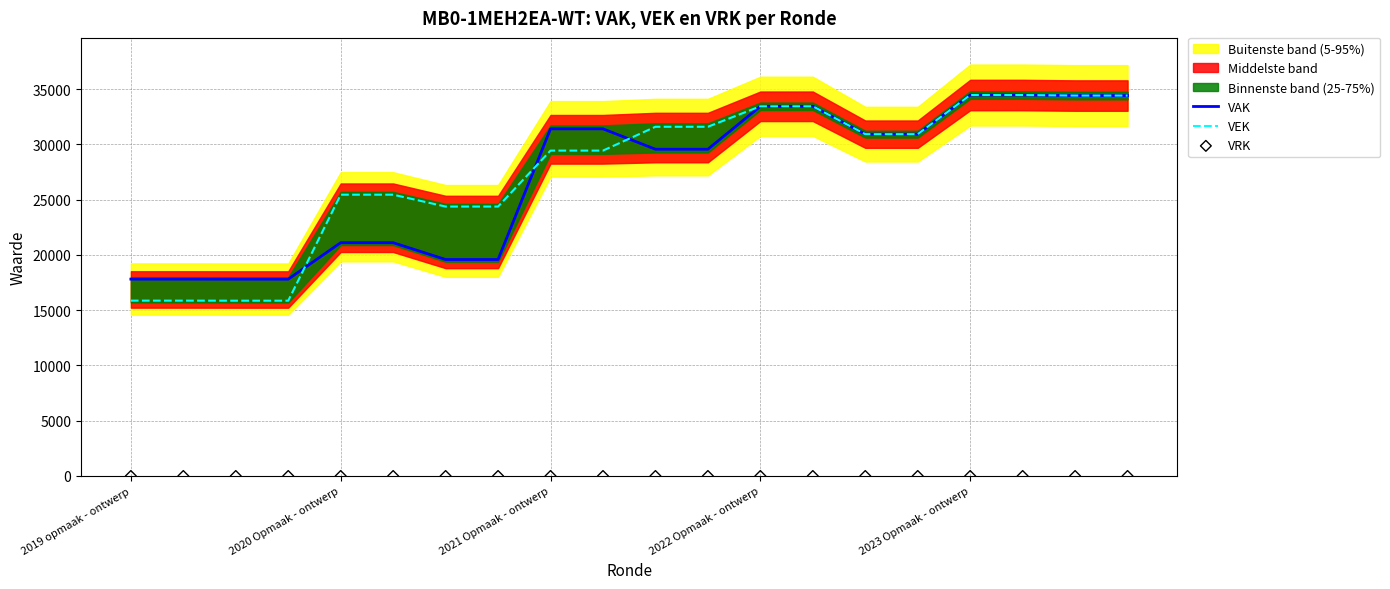

Which series reaches the maximum Y coordinate?

VAK